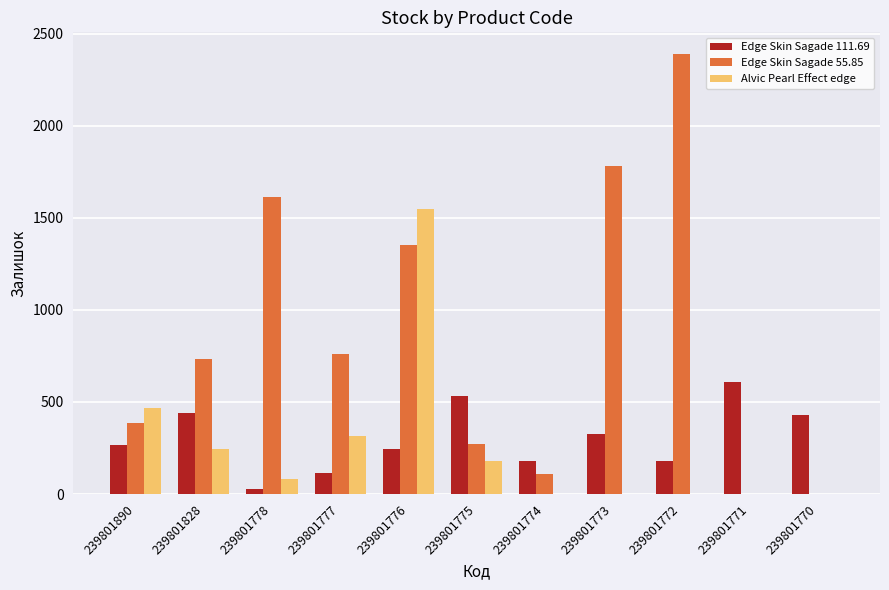

What is the spread (max minus min) of values at 239801772?

2387